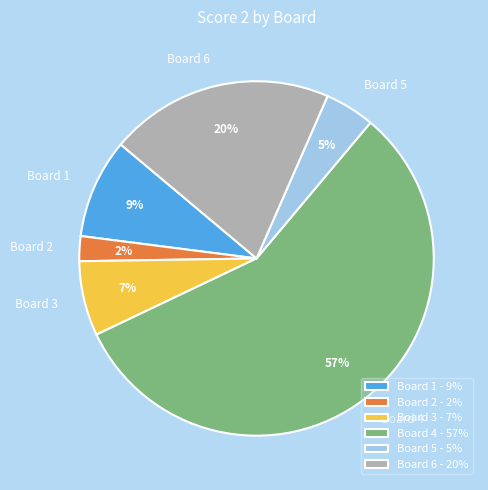

Is it true that Board 1 is 1% of the pie?

False